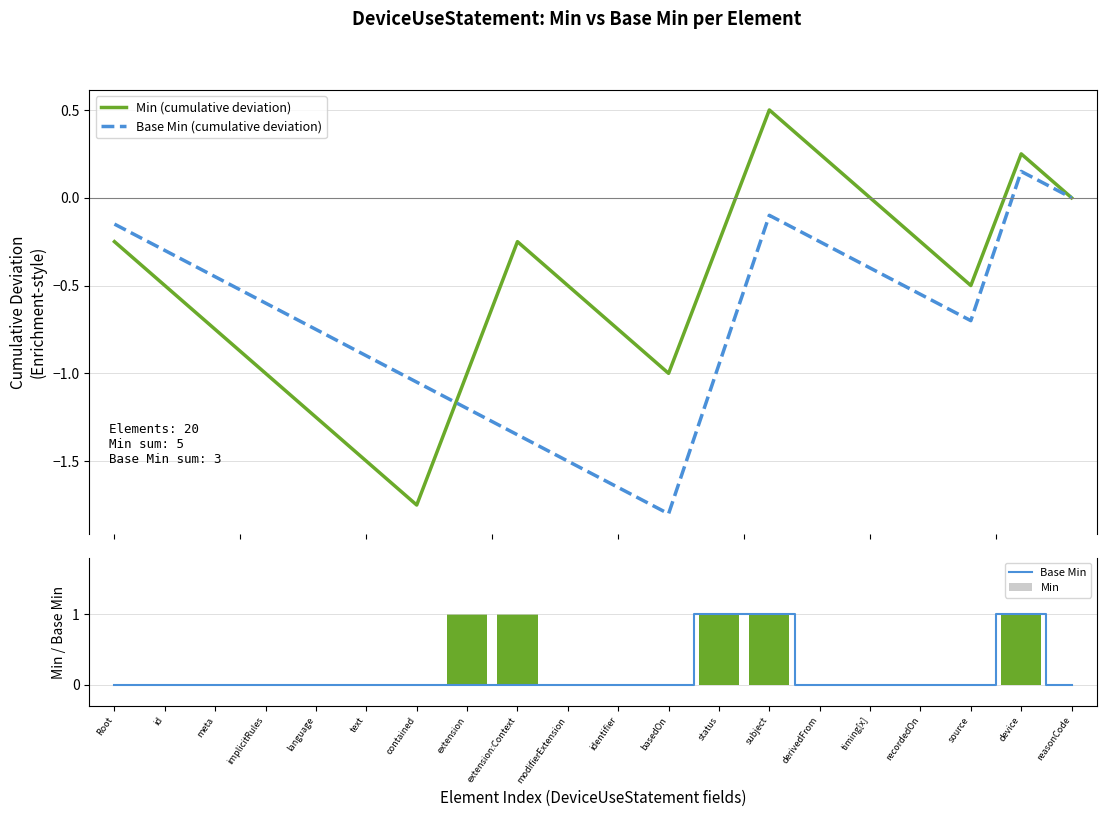

What are all the series names shown in the legend?

Min (cumulative deviation), Base Min (cumulative deviation), Base Min, Min